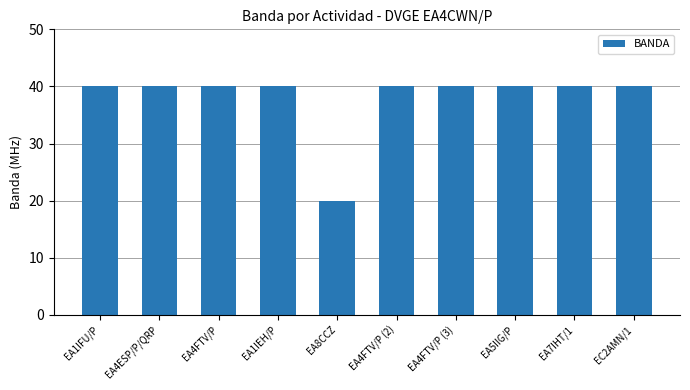

What is the approximate value at EC2AMN/1, to the nearest 5?

40